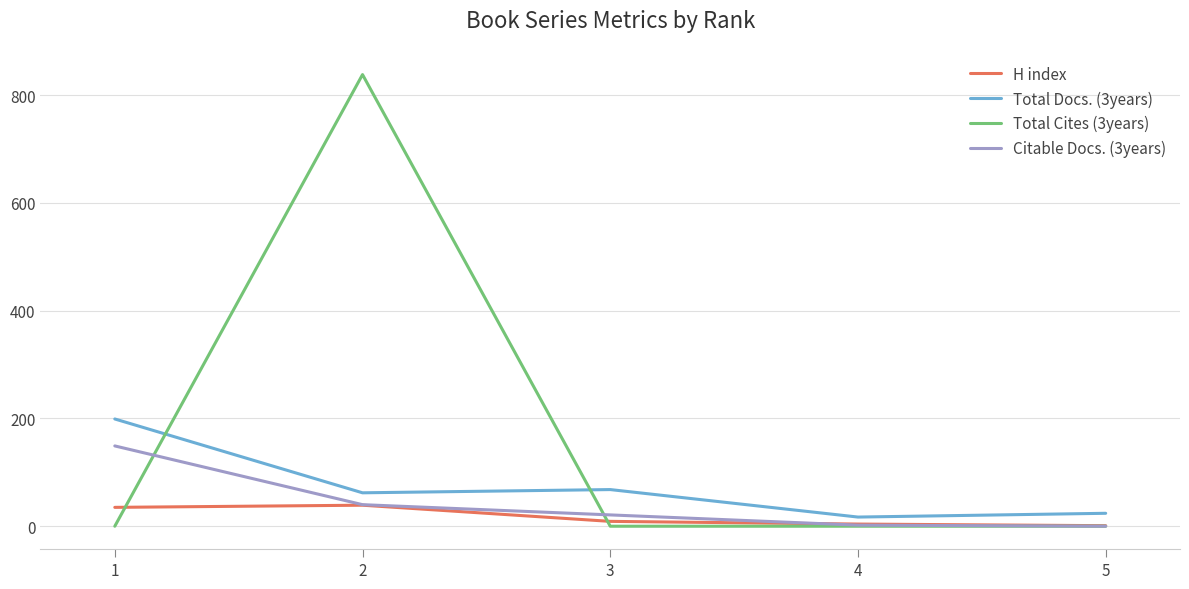

Is this an area chart (filled region under the line)?

No